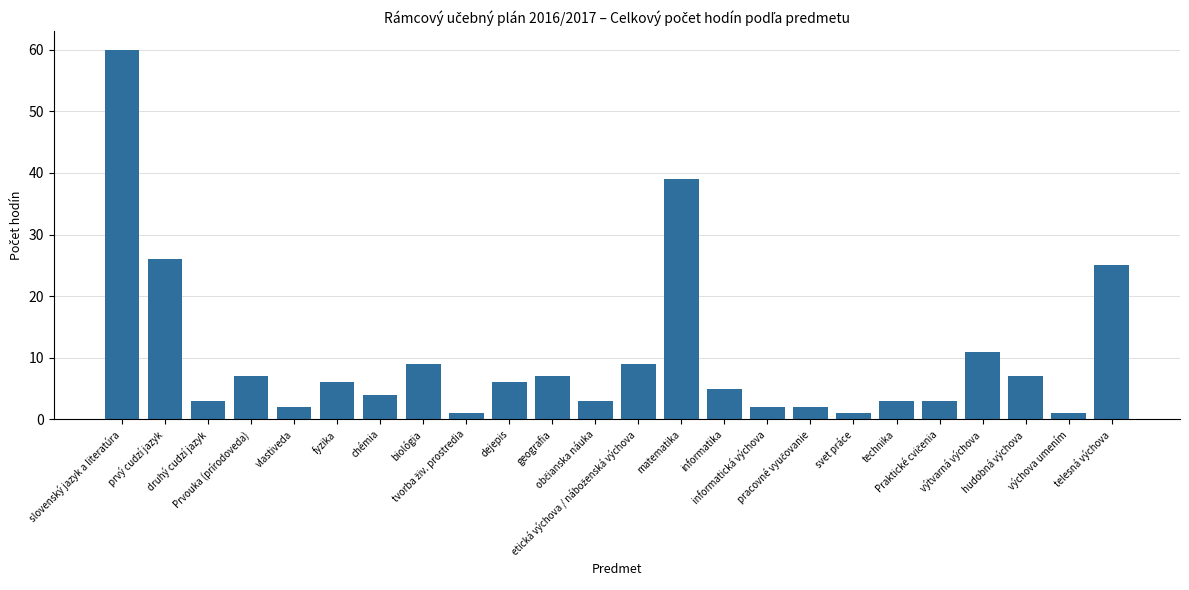

What is the difference between the second highest and second lowest values?

38